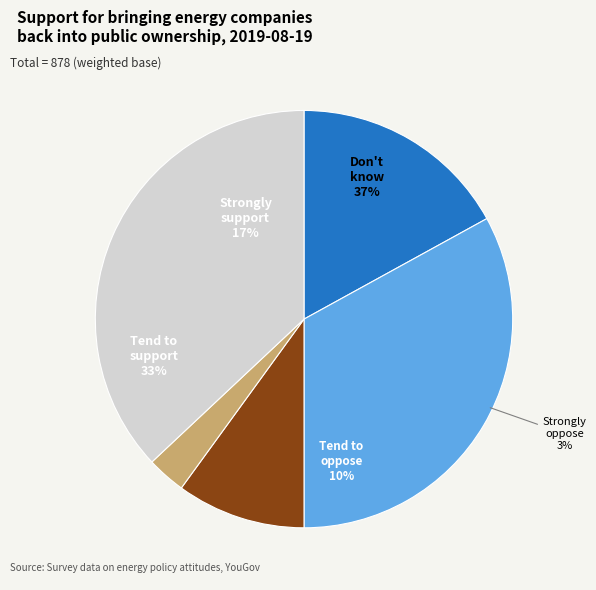

Between Strongly oppose and Strongly support, which is larger?

Strongly support